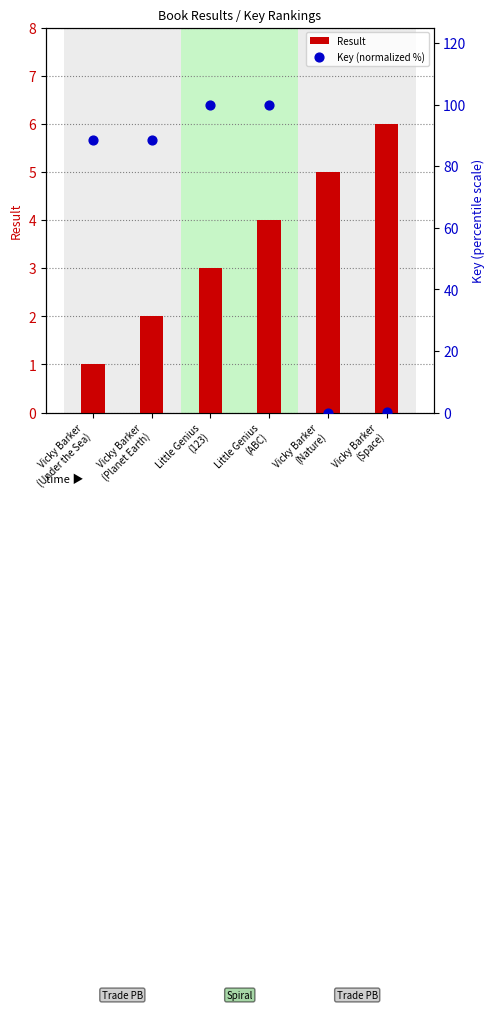

What are all the series names shown in the legend?

Result, Key (normalized %)